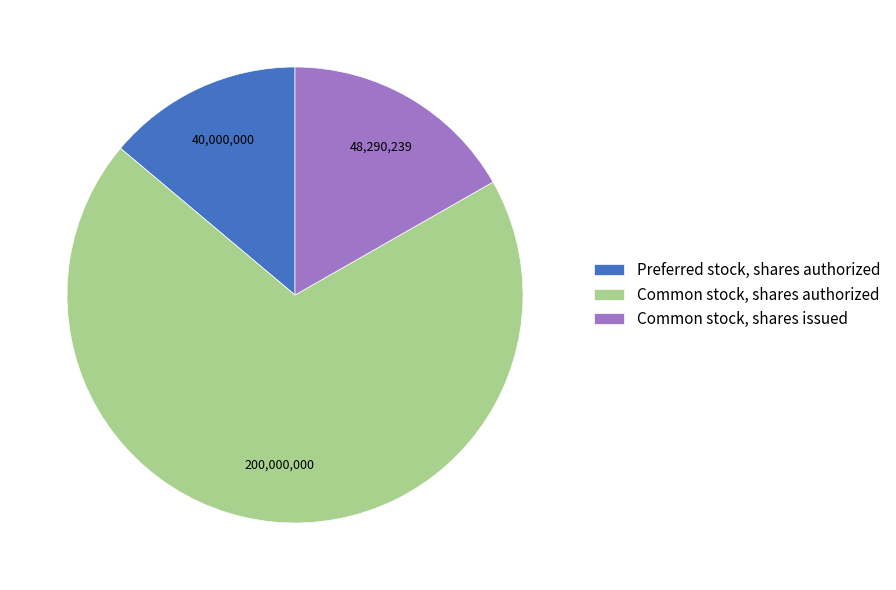

True or false: Common stock, shares issued accounts for 17% of the total.

True